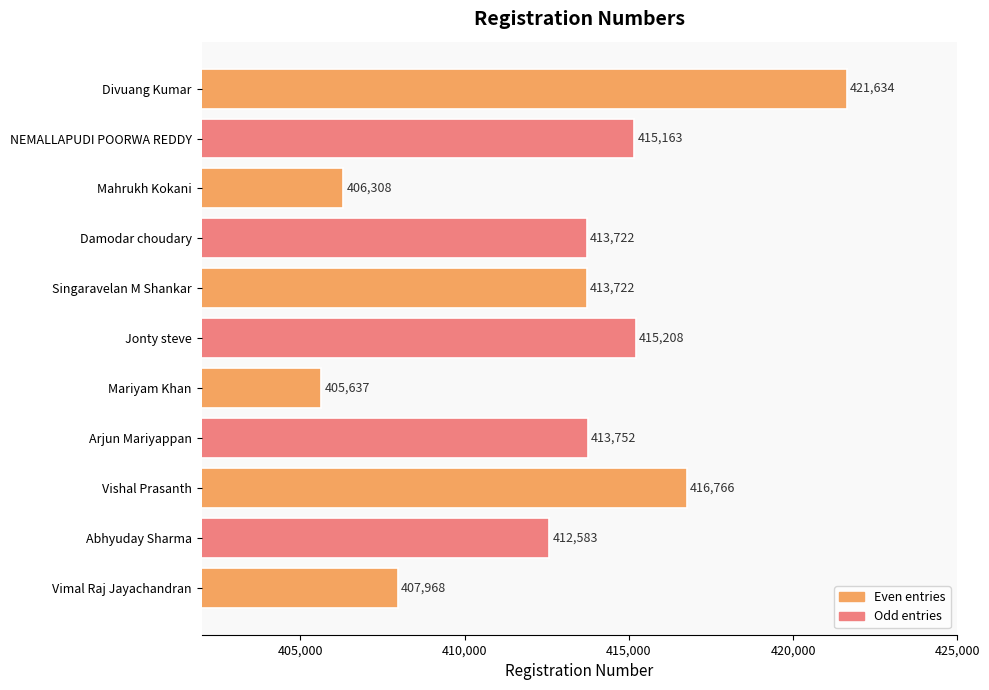

Reading bottom to top, transcribe all the data shown in this chart.

Vimal Raj Jayachandran=407968	Abhyuday Sharma=412583	Vishal Prasanth=416766	Arjun Mariyappan=413752	Mariyam Khan=405637	Jonty steve=415208	Singaravelan M Shankar=413722	Damodar choudary=413722	Mahrukh Kokani=406308	NEMALLAPUDI POORWA REDDY=415163	Divuang Kumar=421634